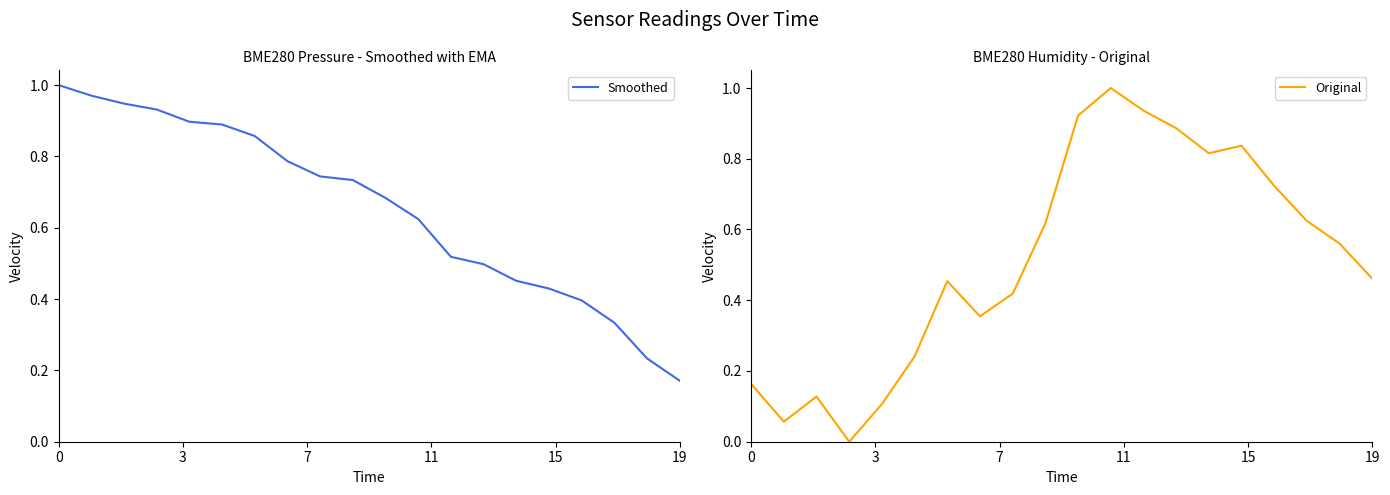

Reading left to right, list all the values displayed in this chart.

Smoothed: 1.0	1.0	0.9	0.9	0.9	0.9	0.9	0.8	0.7	0.7	0.7	0.6	0.5	0.5	0.5	0.4	0.4	0.3	0.2	0.2
Original: 0.2	0.1	0.1	0.0	0.1	0.2	0.5	0.4	0.4	0.6	0.9	1.0	0.9	0.9	0.8	0.8	0.7	0.6	0.6	0.5